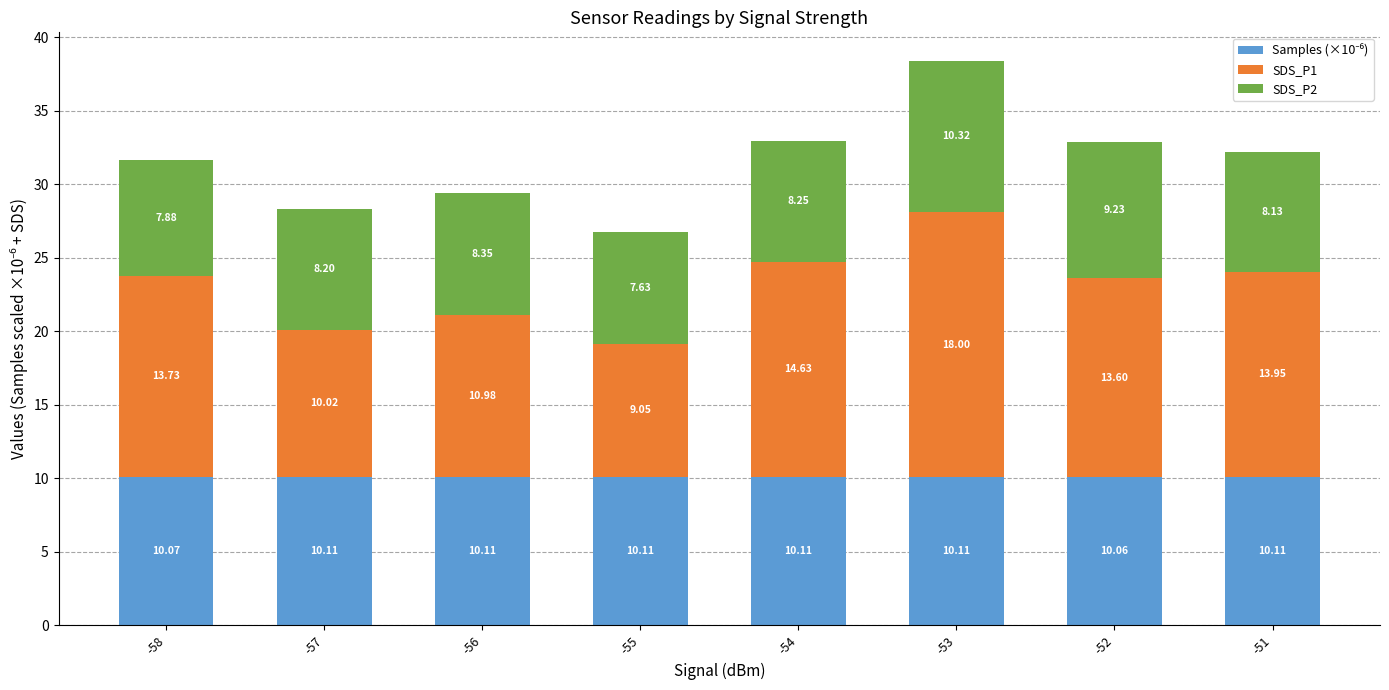

At which category is the sum across all series the highest?

-53